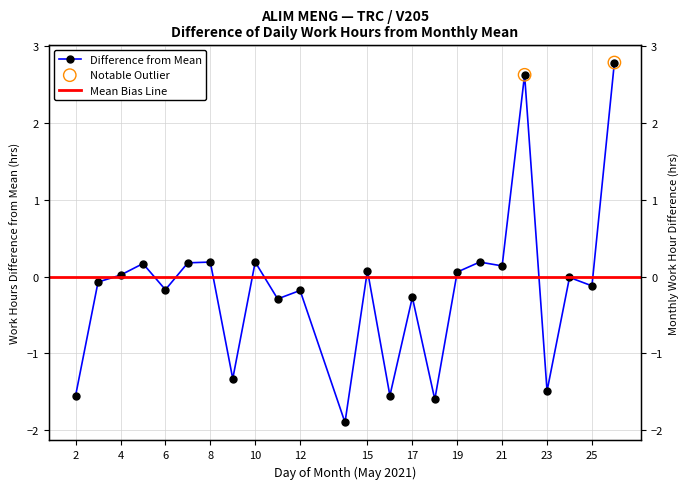

Between 23 and 24, which is larger?

24